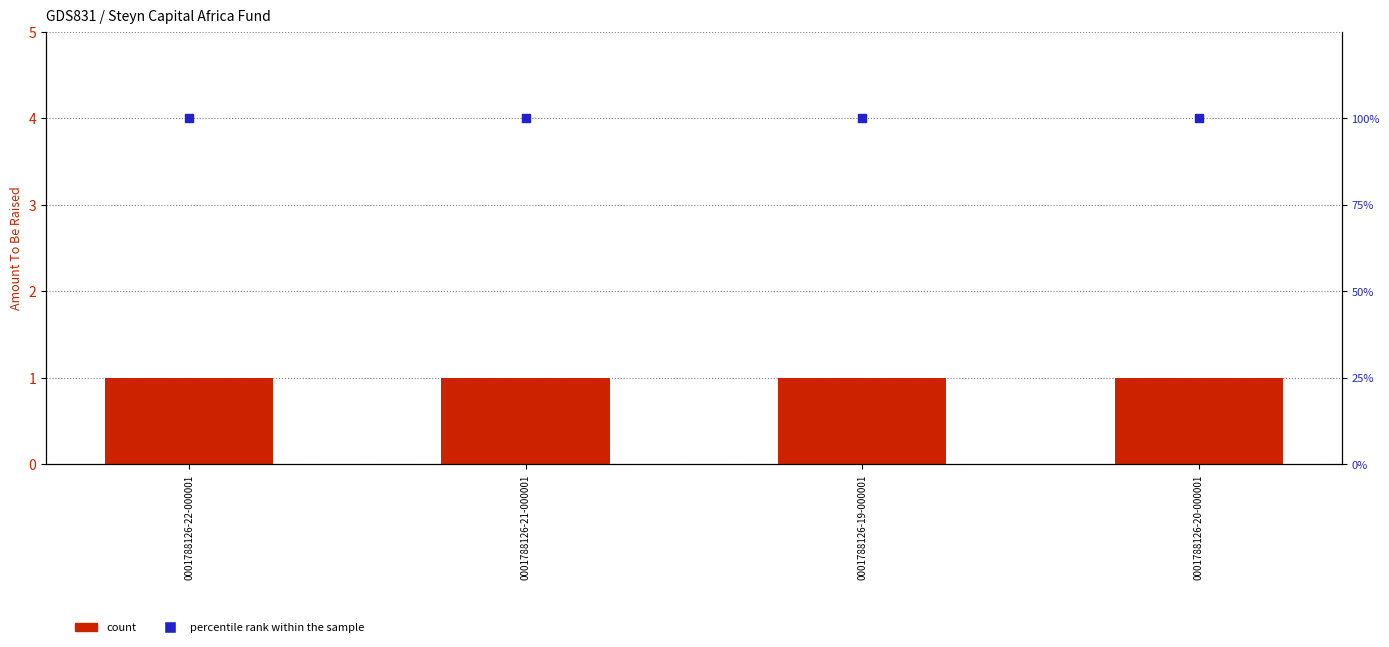

What is the total value across all series at 0001788126-19-000001?

101